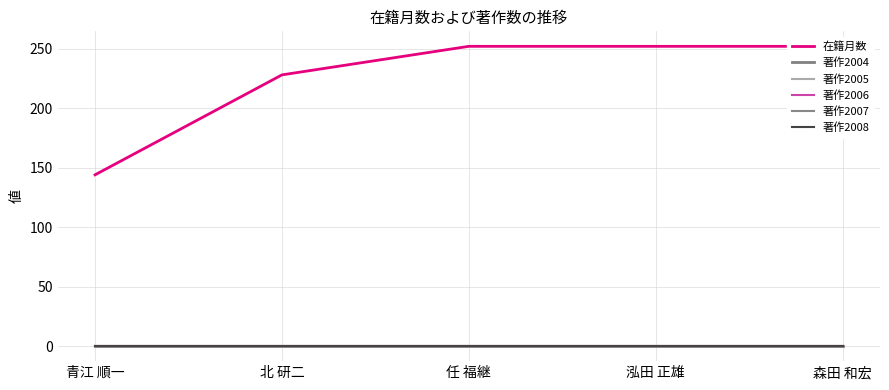

What is the difference between the second highest and minimum values in the 在籍月数 series?

108